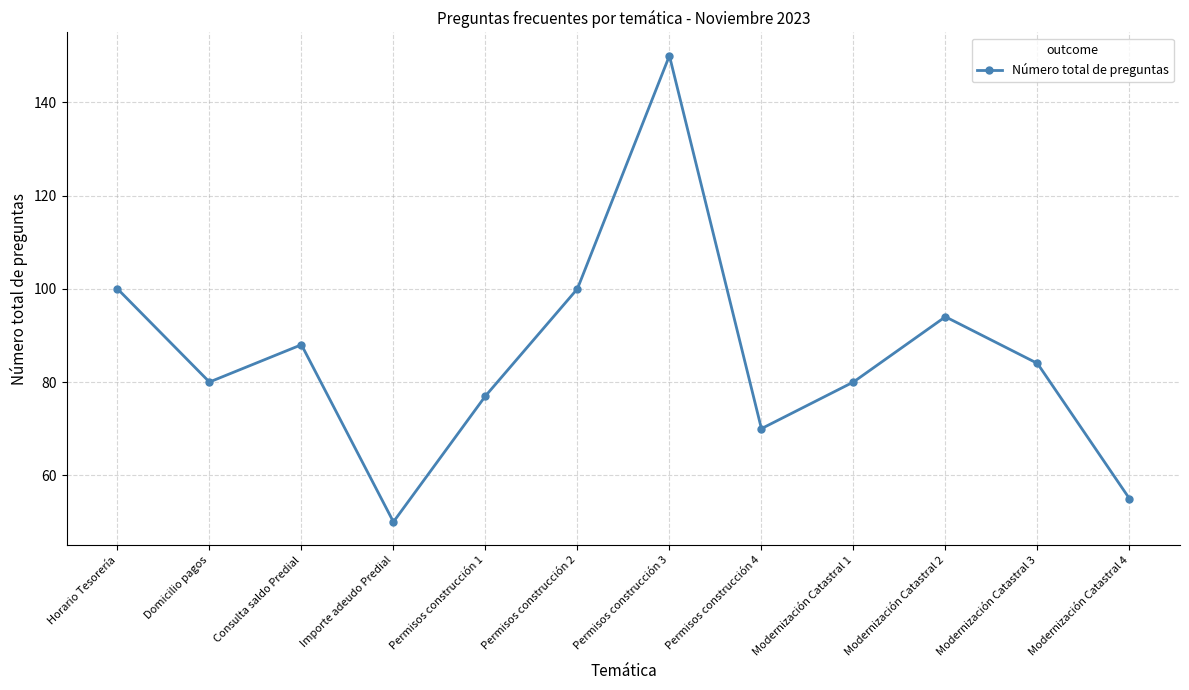

How many interior local valleys (lower than both neighbors) does the data have?

3